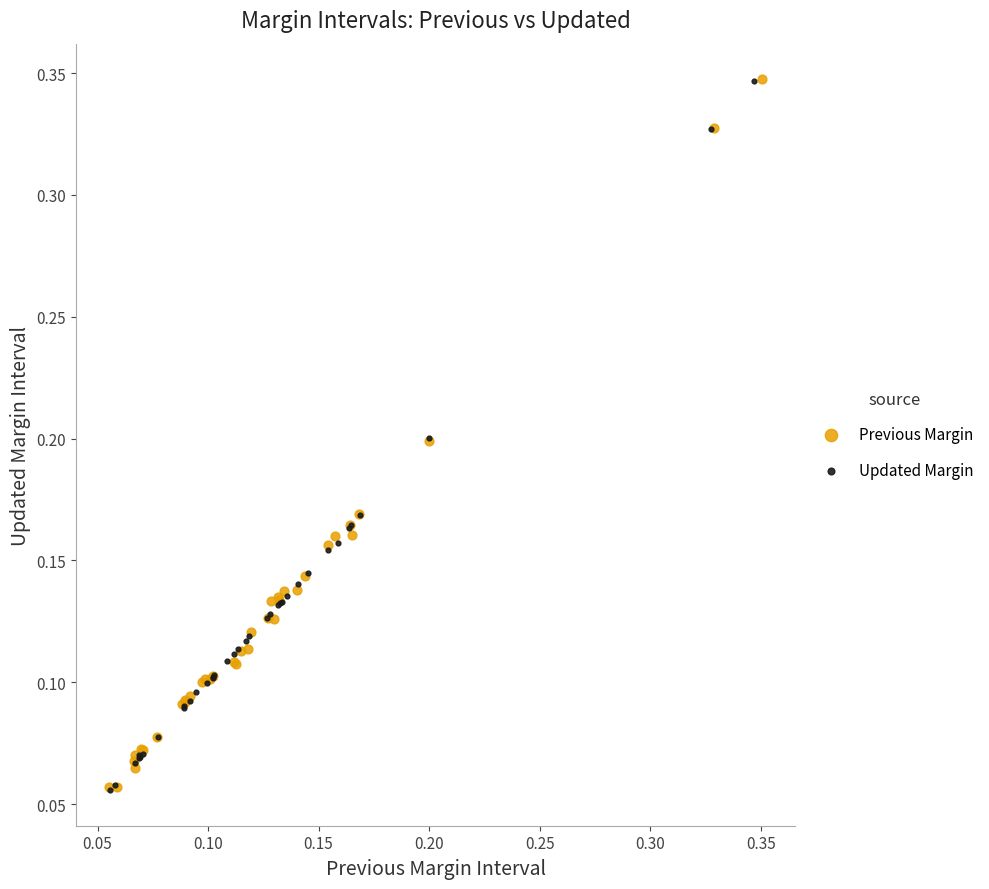

What are all the series names shown in the legend?

Previous Margin, Updated Margin